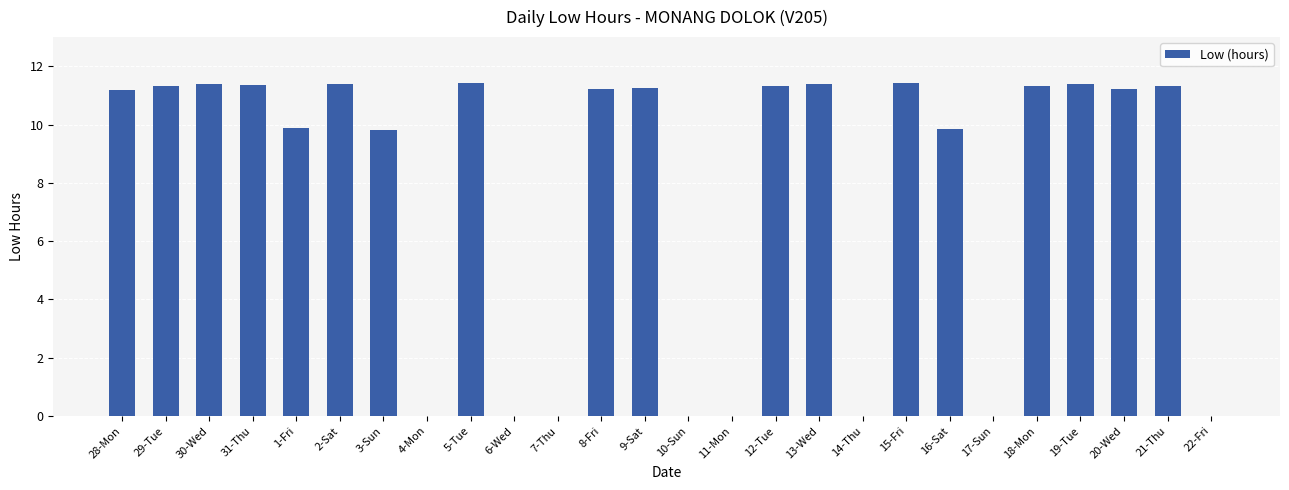

Between 13-Wed and 3-Sun, which is larger?

13-Wed